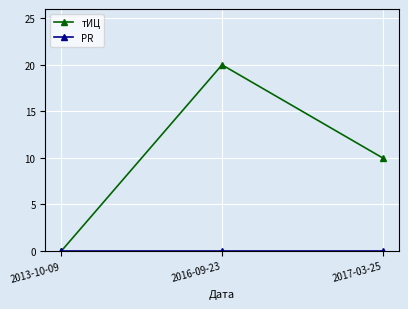

Which category has the lowest value in the тИЦ series?

2013-10-09